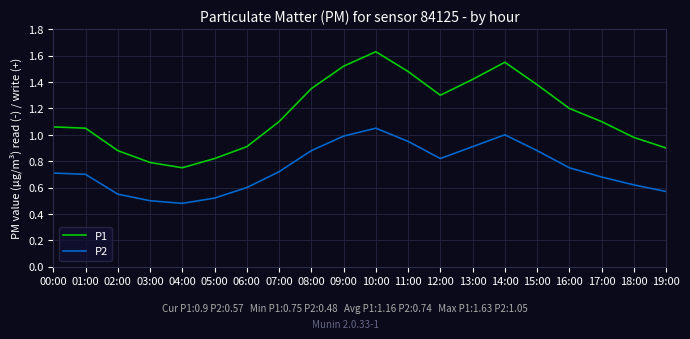

True or false: P1 and P2 cross at least once.

False